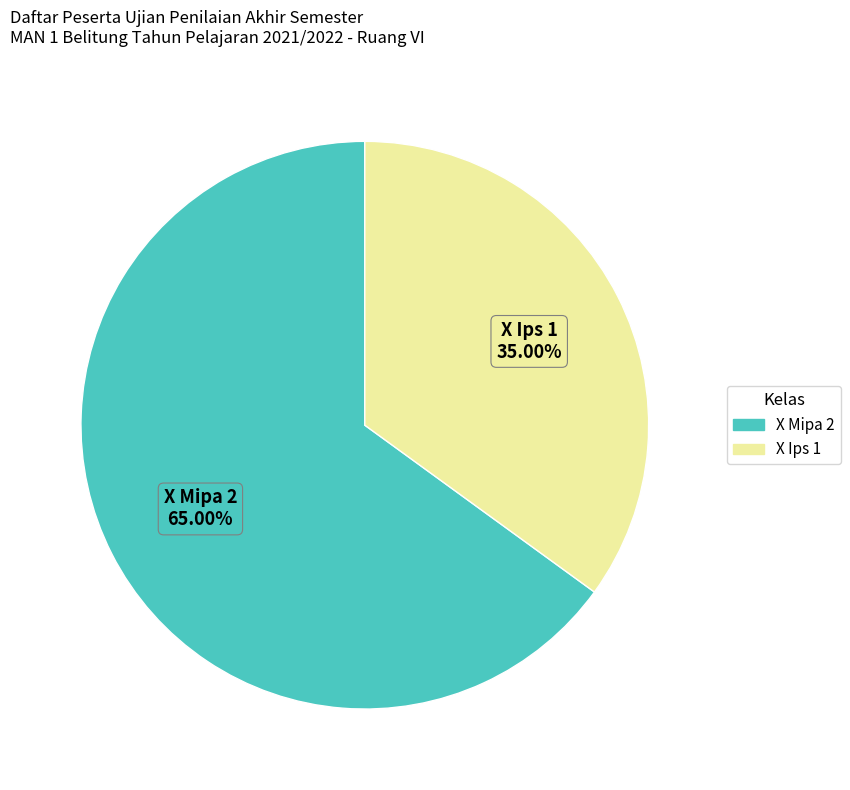

True or false: X Ips 1 accounts for 41% of the total.

False